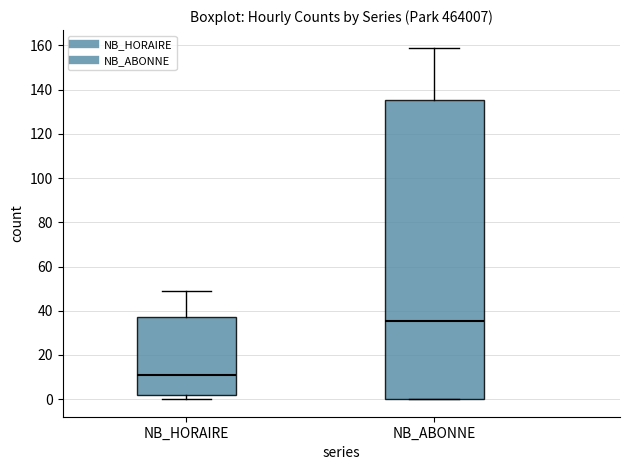

Where does the upper whisker of the box for NB_HORAIRE end on the y-axis? The values are not printed on the chart, so give them approximately, as read against the axis.

50